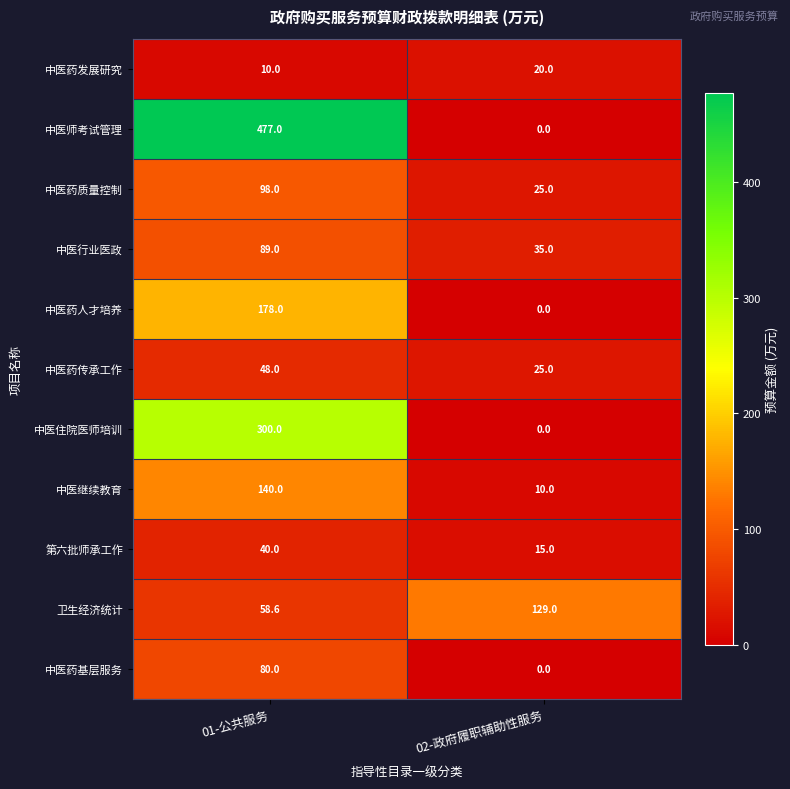

Reading left to right, what are all the values shown in this chart?

中医药发展研究: 10.0	20.0
中医师考试管理: 477.0	0.0
中医药质量控制: 98.0	25.0
中医行业医政: 89.0	35.0
中医药人才培养: 178.0	0.0
中医药传承工作: 48.0	25.0
中医住院医师培训: 300.0	0.0
中医继续教育: 140.0	10.0
第六批师承工作: 40.0	15.0
卫生经济统计: 58.6	129.0
中医药基层服务: 80.0	0.0